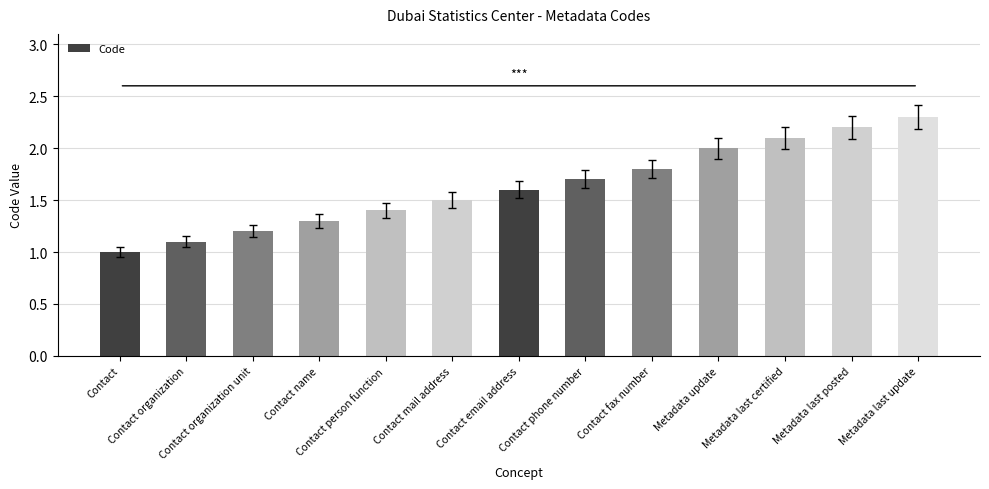

Reading left to right, what are all the values shown in this chart?

1.0	1.1	1.2	1.3	1.4	1.5	1.6	1.7	1.8	2.0	2.1	2.2	2.3